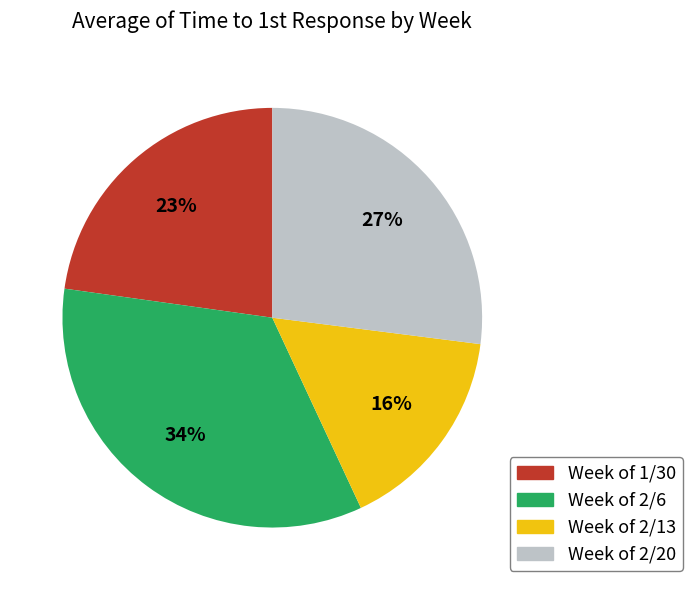

Which category has the smallest portion of the pie?

Week of 2/13